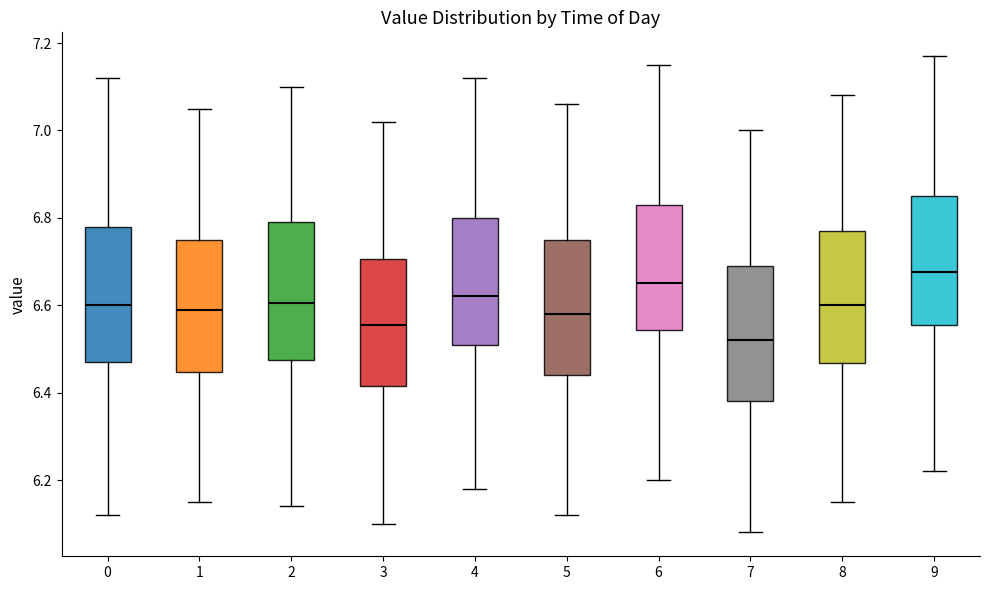

Reading left to right, transcribe this box plot: for each box, give where its median line is, the range the box spans, and where its two whiskers end, as read against the y-axis. The values are not printed on the chart, so give them approximately, as read against the axis.

0: median 6.60, box 6.48 to 6.78, whiskers 6.12 to 7.12
1: median 6.60, box 6.44 to 6.76, whiskers 6.16 to 7.06
2: median 6.60, box 6.48 to 6.80, whiskers 6.14 to 7.10
3: median 6.56, box 6.42 to 6.70, whiskers 6.10 to 7.02
4: median 6.62, box 6.52 to 6.80, whiskers 6.18 to 7.12
5: median 6.58, box 6.44 to 6.76, whiskers 6.12 to 7.06
6: median 6.66, box 6.54 to 6.84, whiskers 6.20 to 7.16
7: median 6.52, box 6.38 to 6.70, whiskers 6.08 to 7.00
8: median 6.60, box 6.46 to 6.78, whiskers 6.16 to 7.08
9: median 6.68, box 6.56 to 6.86, whiskers 6.22 to 7.18